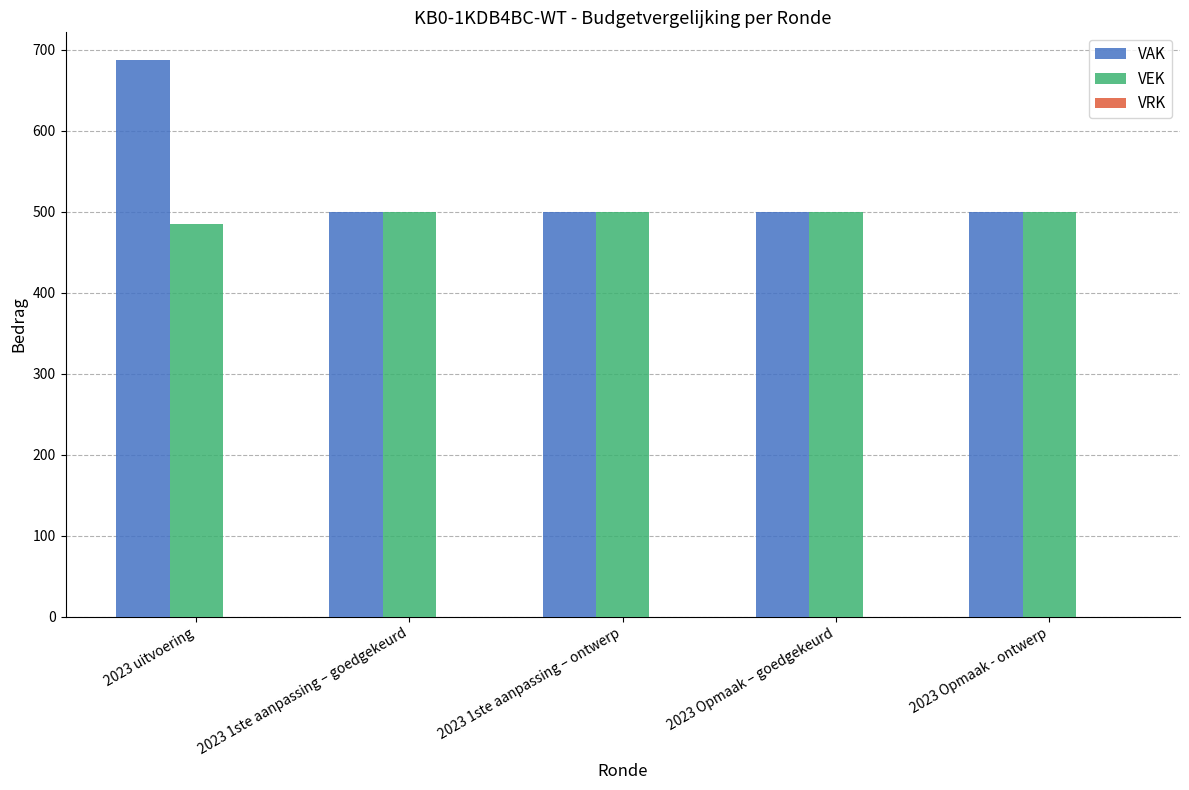

At which category is the sum across all series the highest?

2023 uitvoering